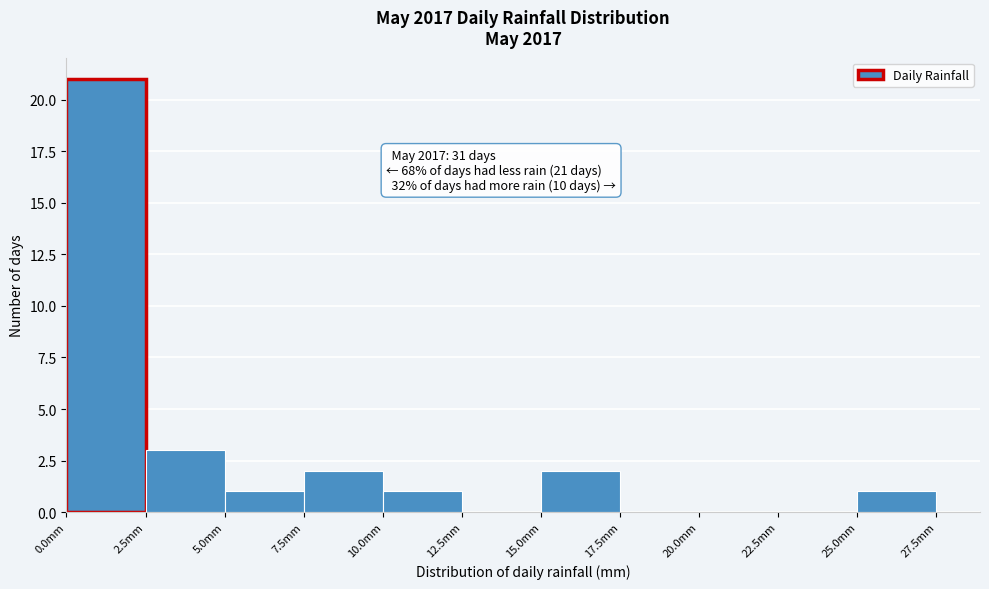

Over which range of the x-axis is the bar tallest?

0.0 to 2.5